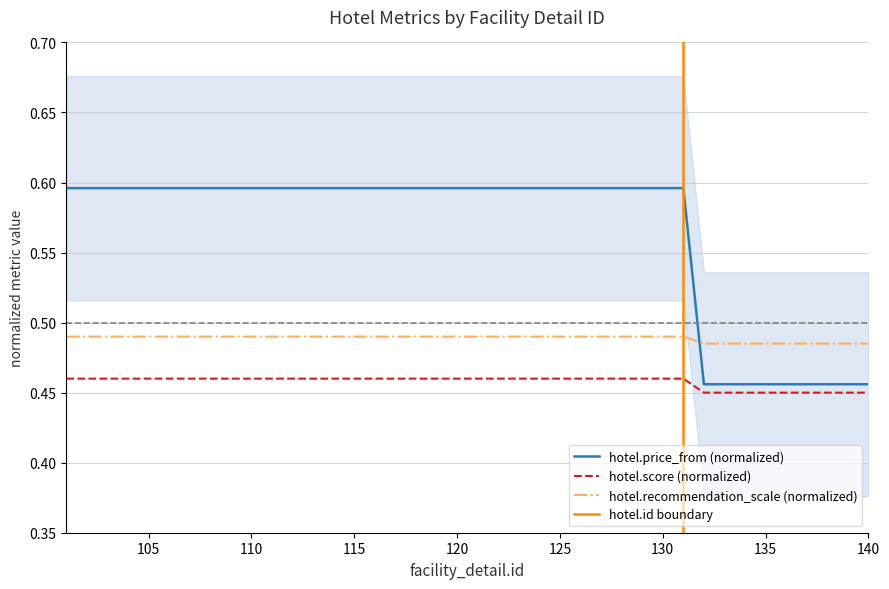

Does the chart display data point markers on the line(s)?

No